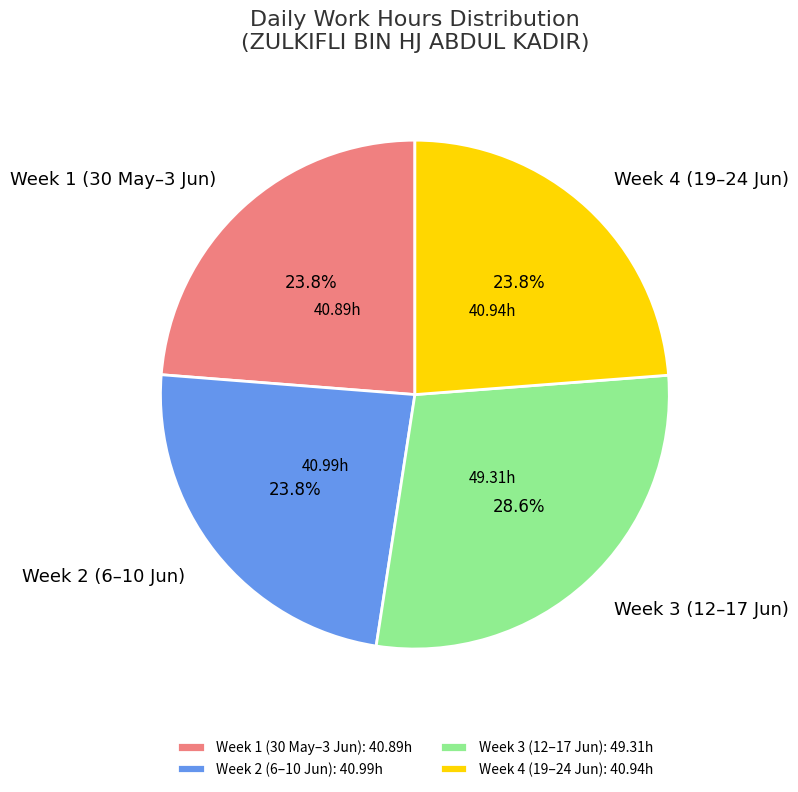

Approximately how many times larger is the value at Week 2 (6–10 Jun) compared to Week 4 (19–24 Jun)?

1.0